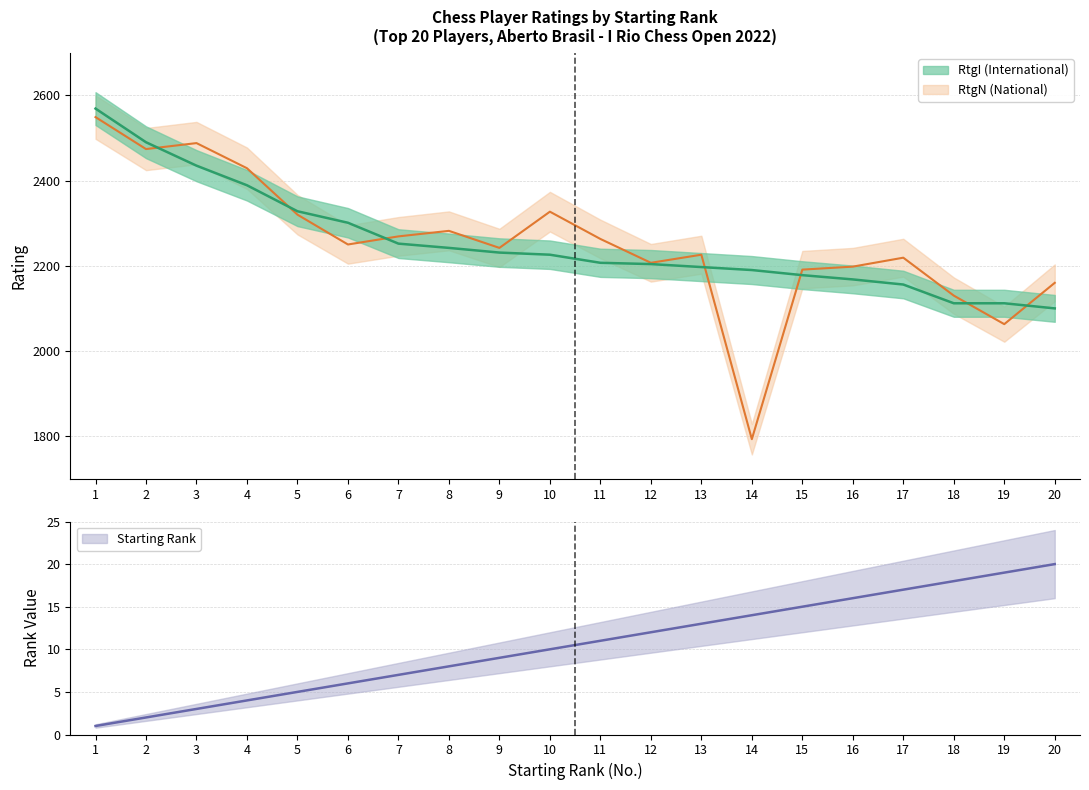

How many data points are less than 11?

10